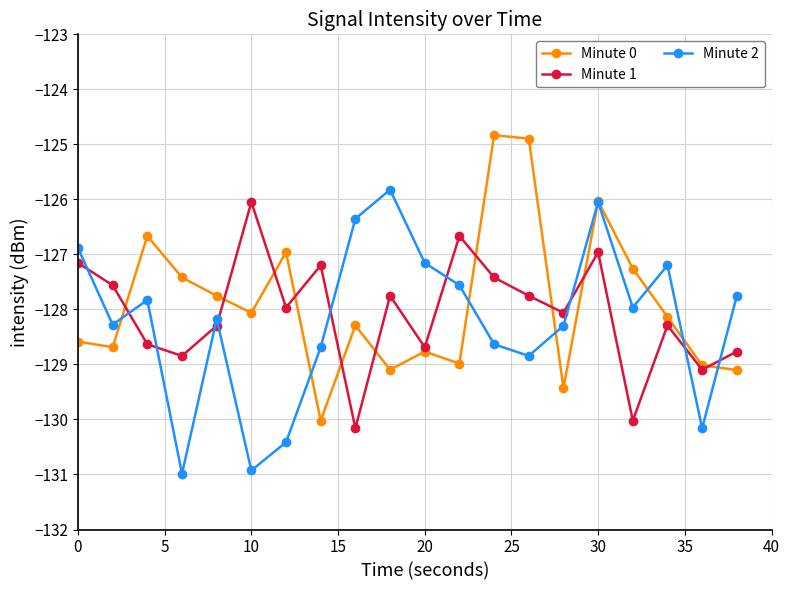

What is the greatest value displayed?

-124.8